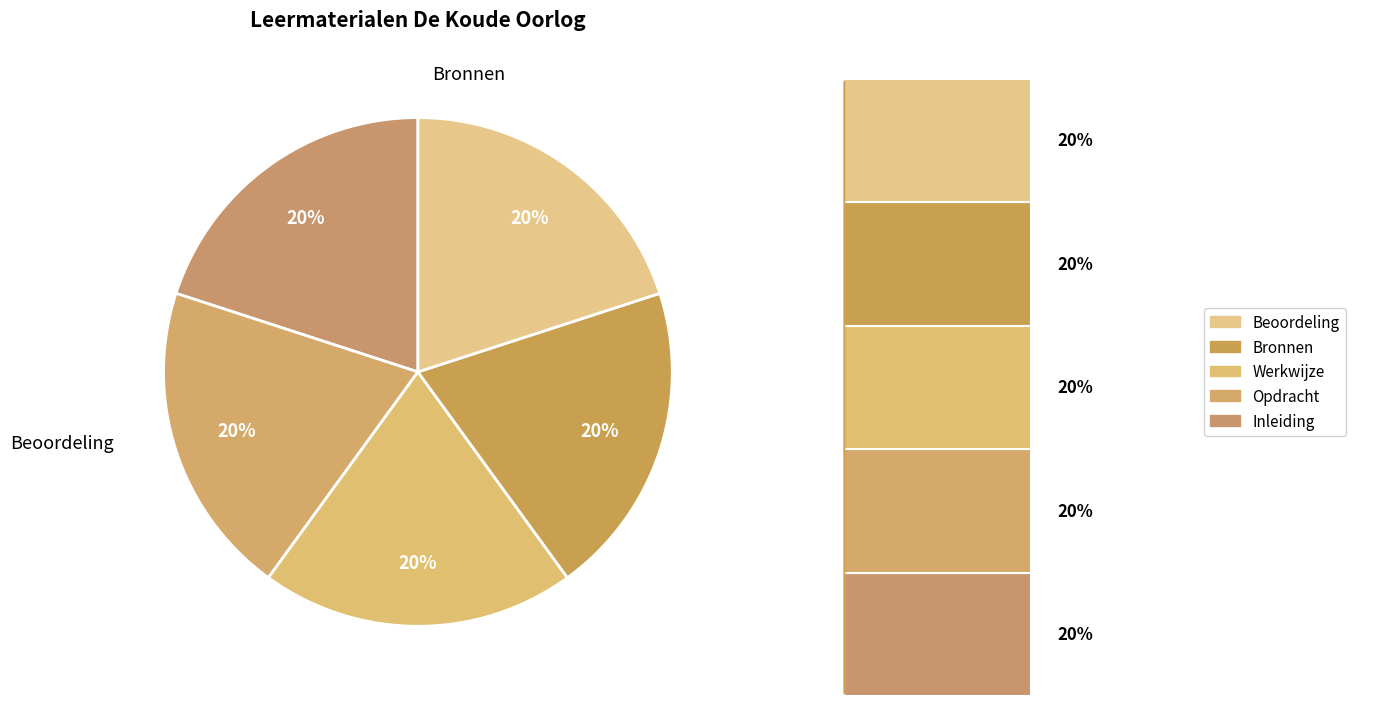

What is the largest slice in the pie chart?

Beoordeling